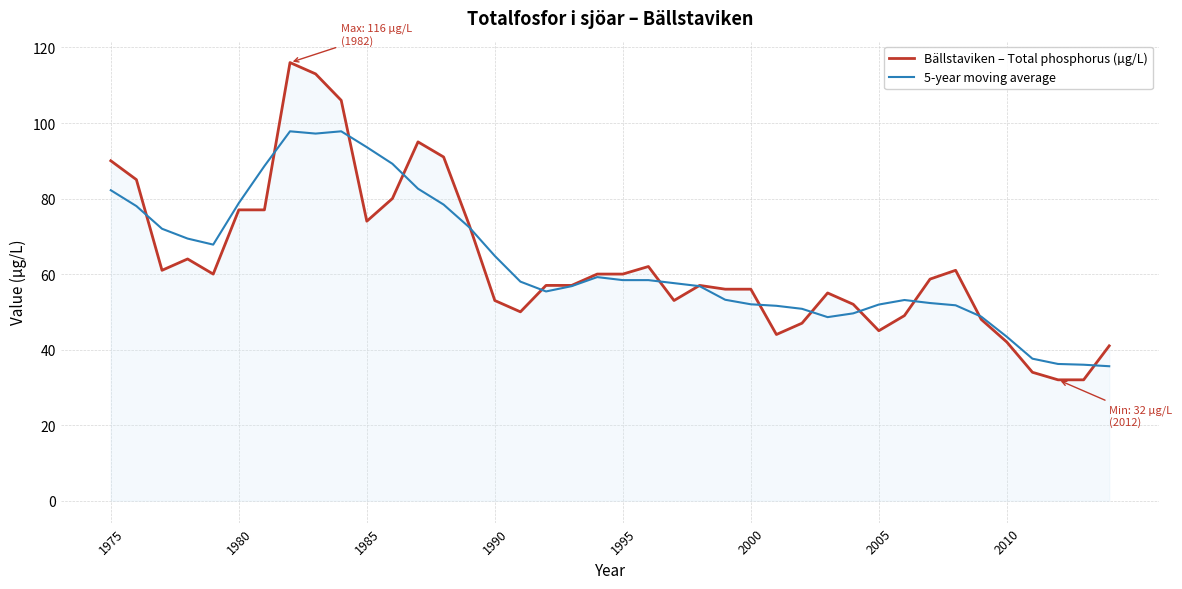

Which series has the largest range (max minus min)?

Bällstaviken – Total phosphorus (µg/L)